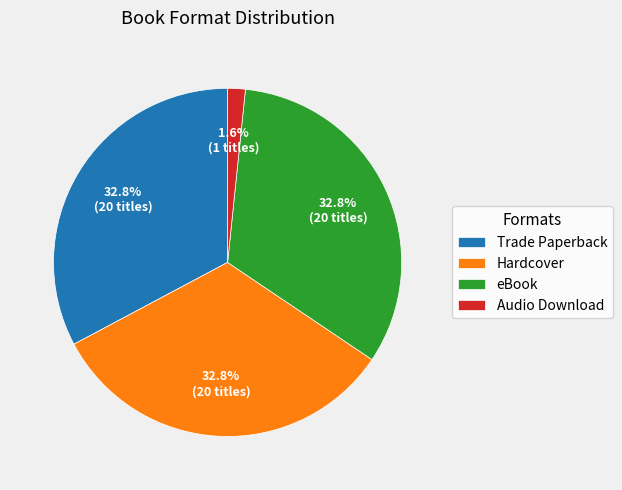

To the nearest percent, what is the difference between the largest and smallest slice percentages?

31%